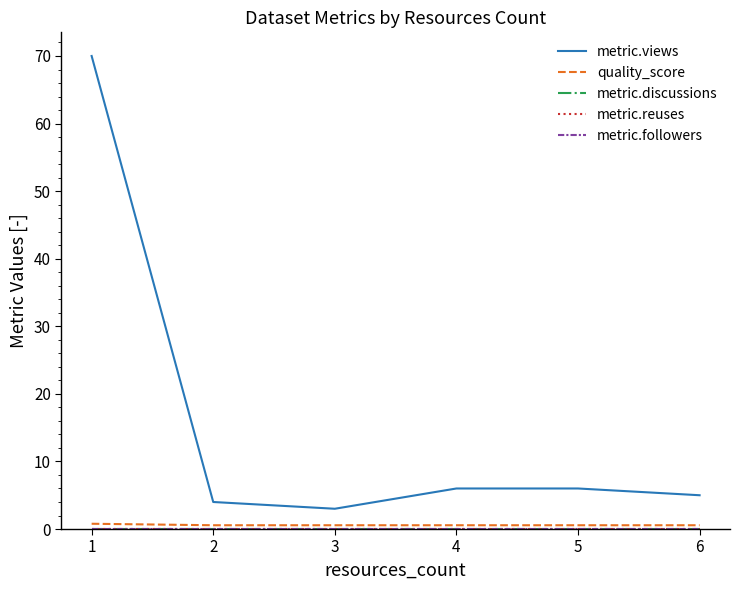

Which label corresponds to the largest value in the chart?

1